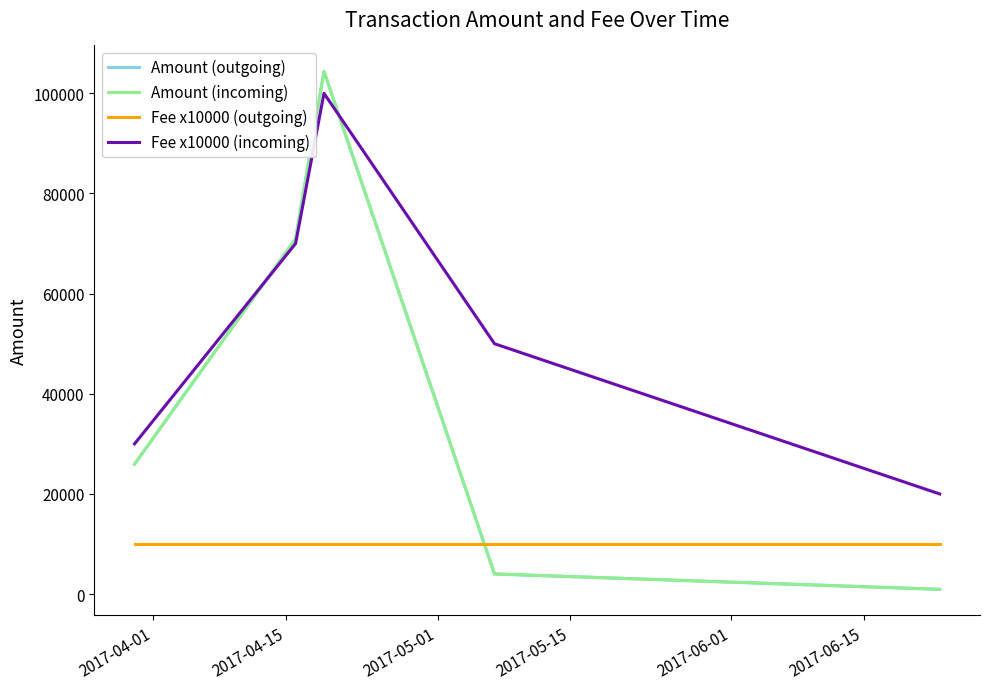

What is the maximum value shown in the chart?

104390